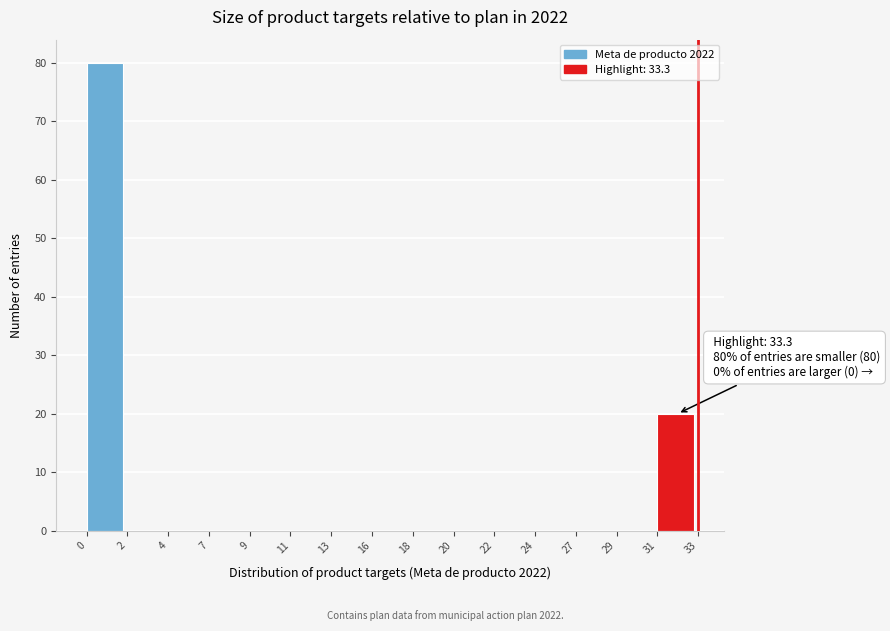

Reading left to right, list all the values displayed in this chart.

0=80	2=0	4=0	7=0	9=0	11=0	13=0	16=0	18=0	20=0	22=0	24=0	27=0	29=0	31=20